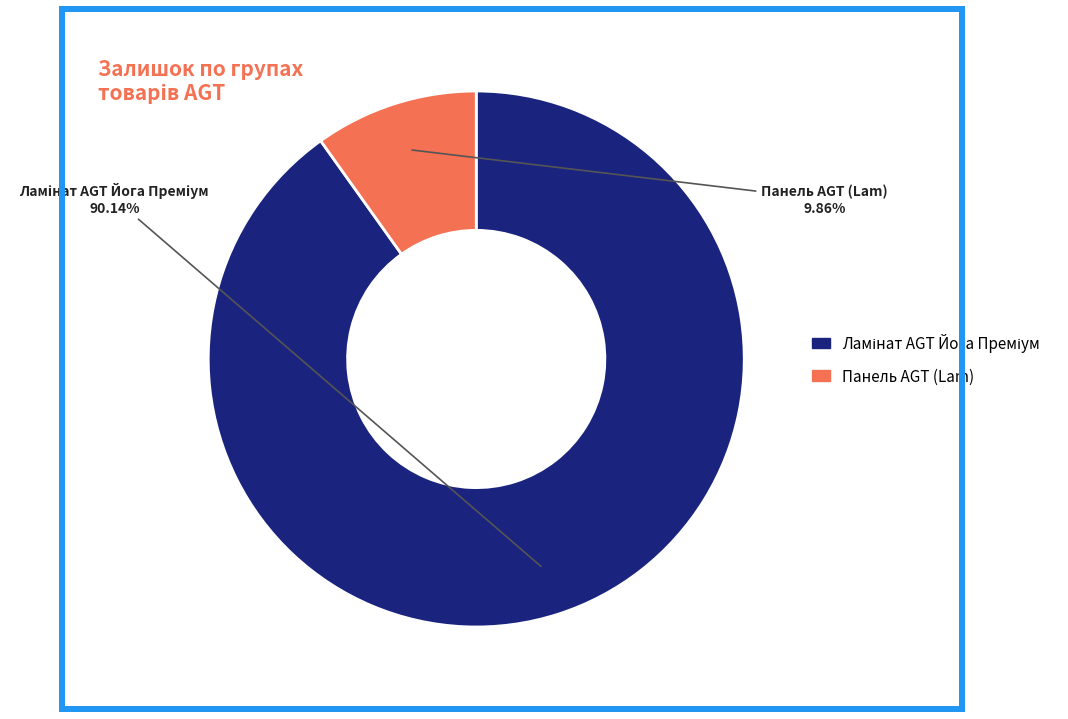

Is there any slice that represents more than half of the pie?

Yes